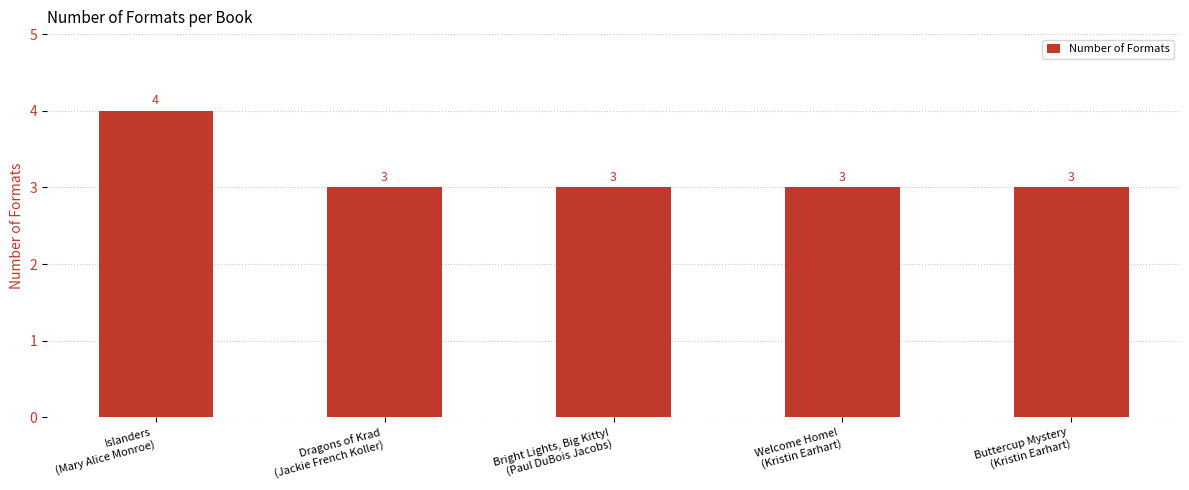

What is the average value?

3